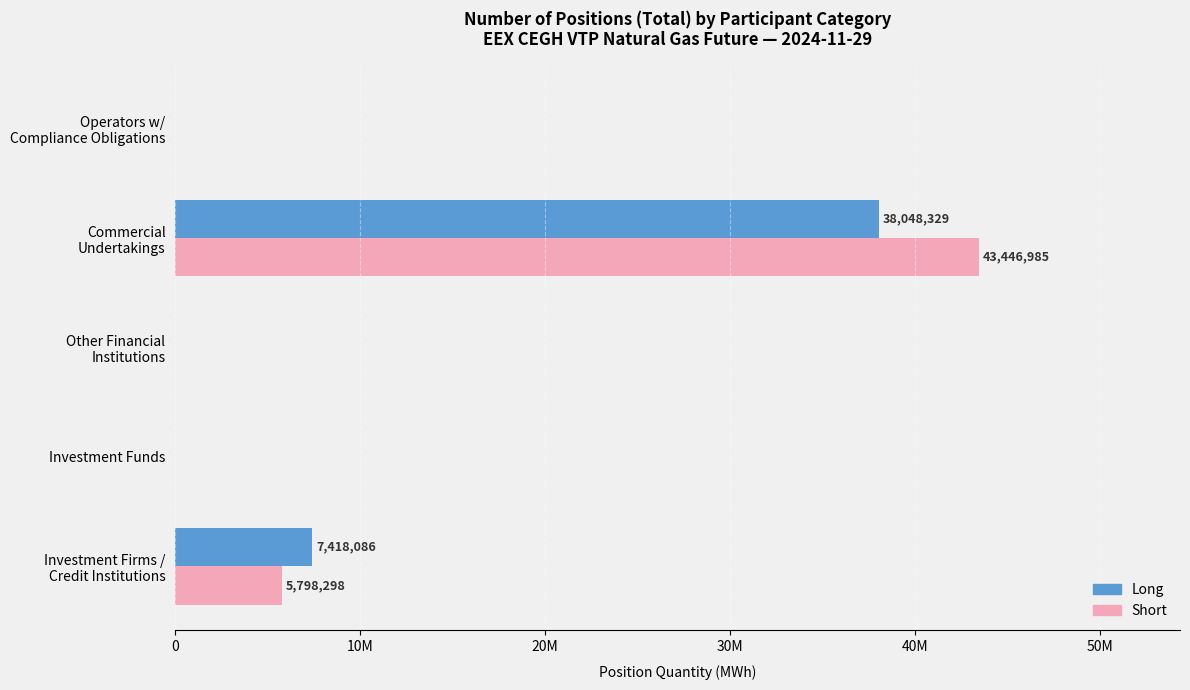

At how many categories does at least one series exceed 27879906?

1